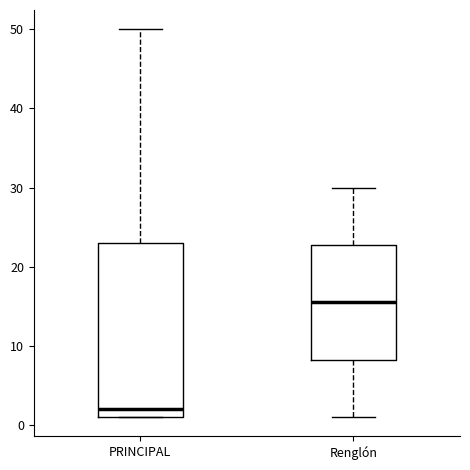

Which box's median line is the lowest?

PRINCIPAL